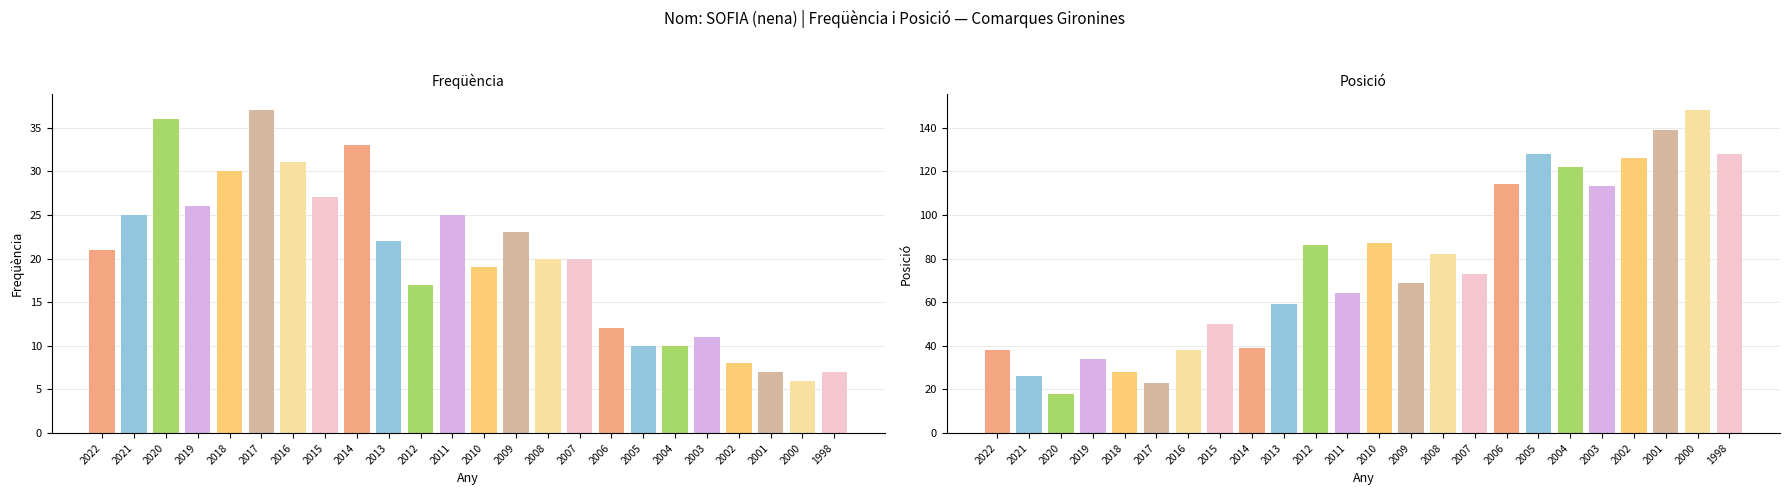

The value of Posició at 2004 is 27. True or false?

False